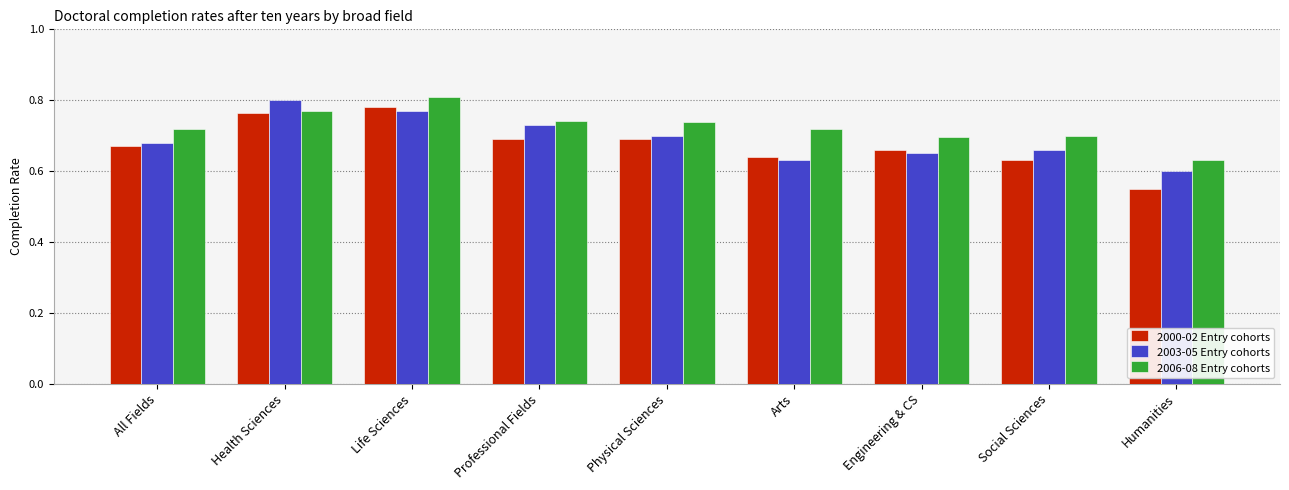

What is the label of the 5th bar from the right?

Physical Sciences